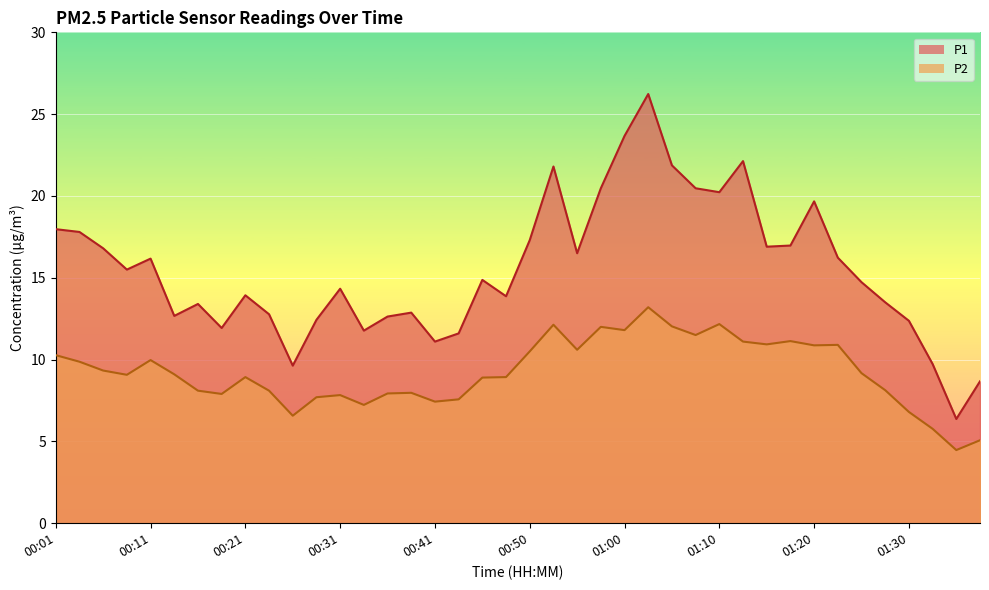

True or false: P2 and P1 cross at least once.

False